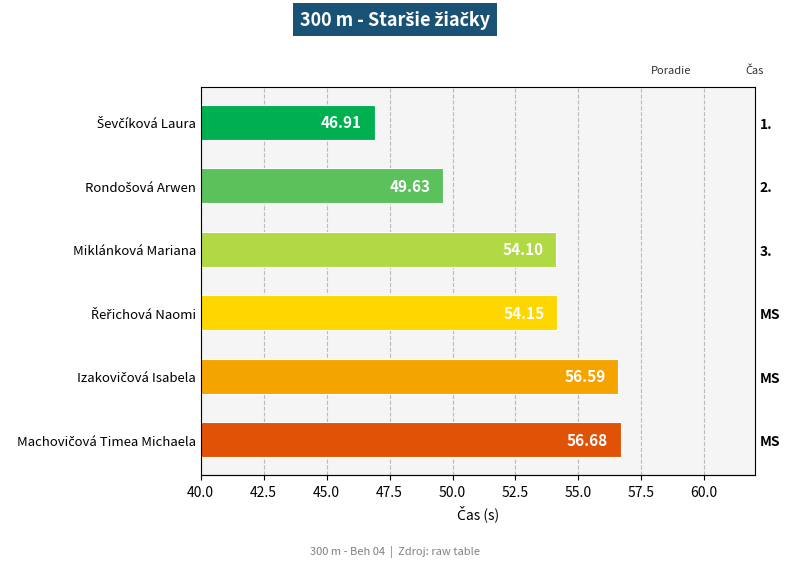

Reading left to right, extract all data points from this chart.

46.9	49.6	54.1	54.1	56.6	56.7